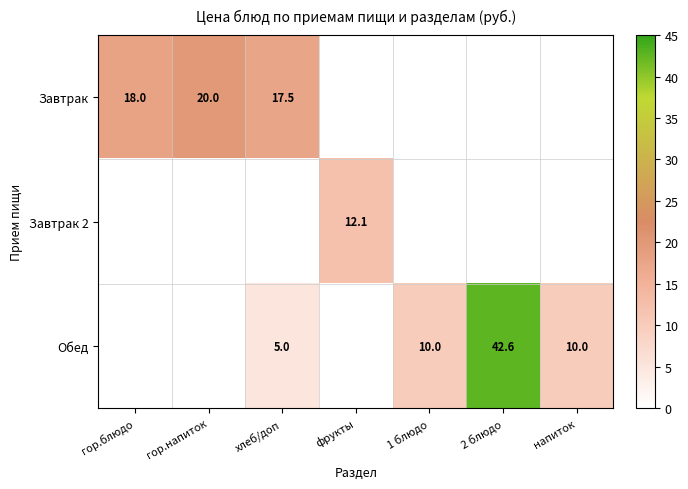

Is the value of Завтрак 2 at фрукты greater than the value of Завтрак at гор.блюдо?

No